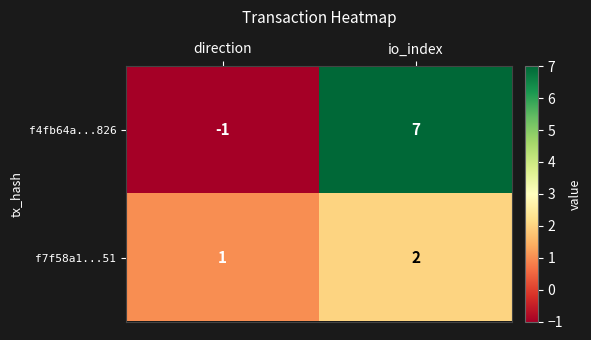

What is the average value of the f4fb64a...826 series?

3